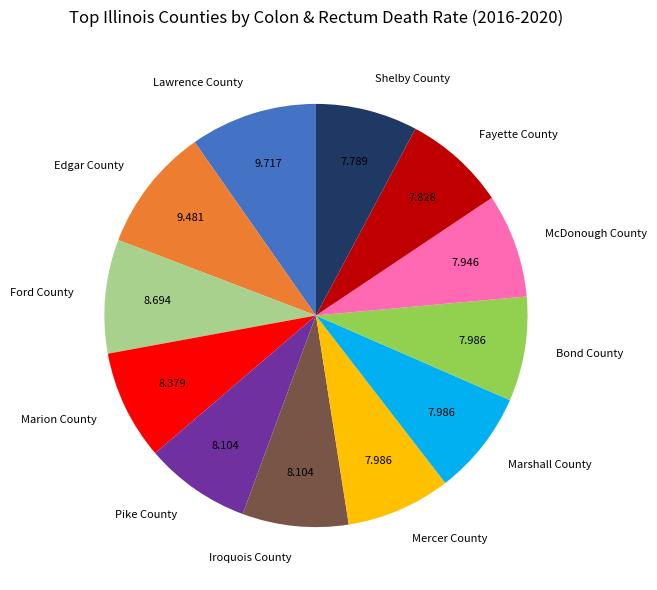

How many segments does this pie chart have?

12